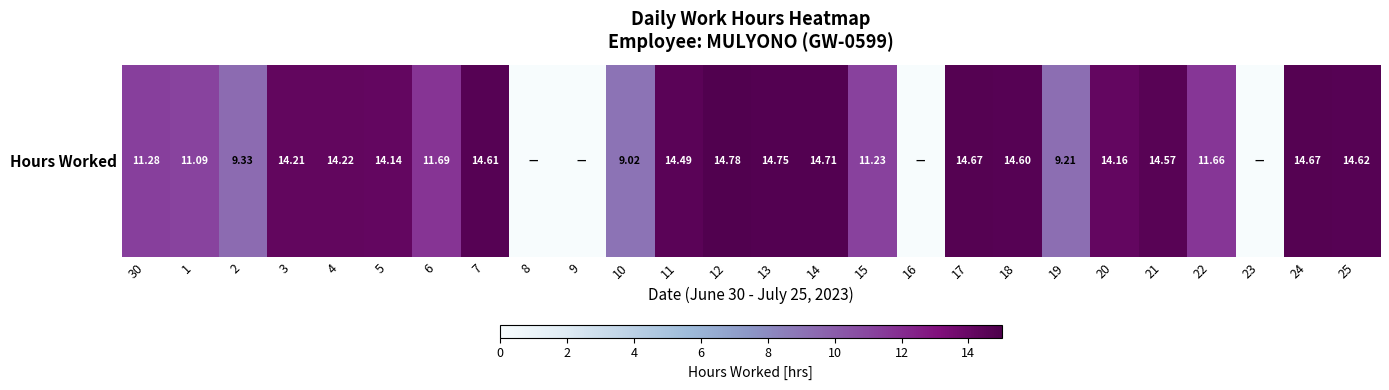

Reading left to right, what are all the values shown in this chart?

11.3	11.1	9.3	14.2	14.2	14.1	11.7	14.6	0.0	0.0	9.0	14.5	14.8	14.8	14.7	11.2	0.0	14.7	14.6	9.2	14.2	14.6	11.7	0.0	14.7	14.6